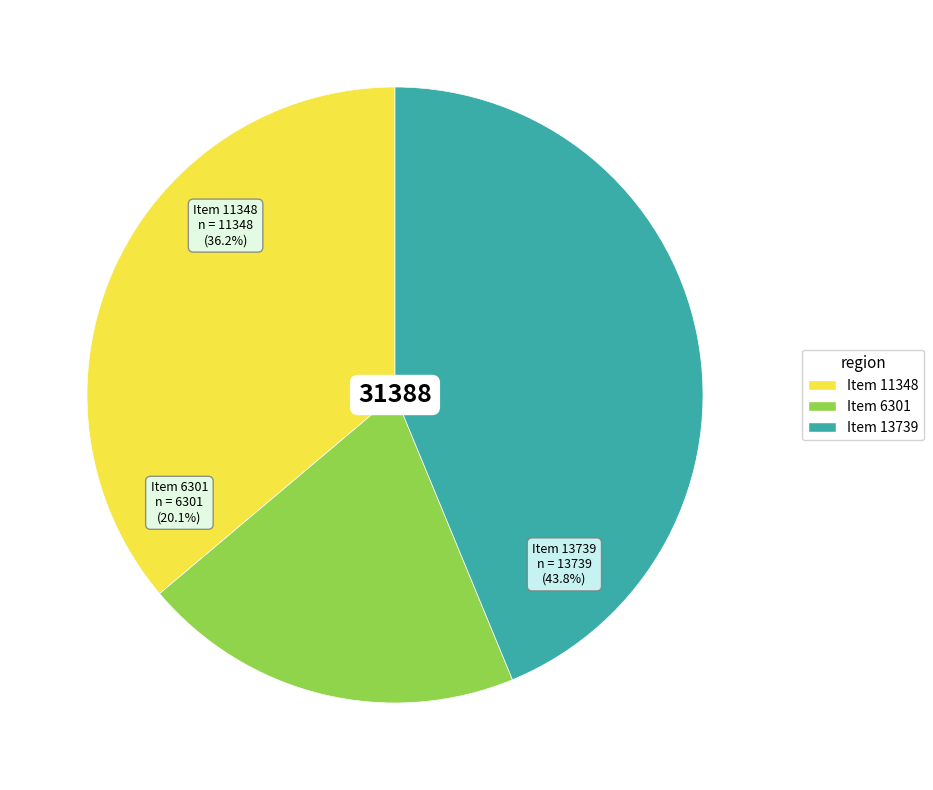

To the nearest percent, what percentage of the pie is Item 11348?

36%